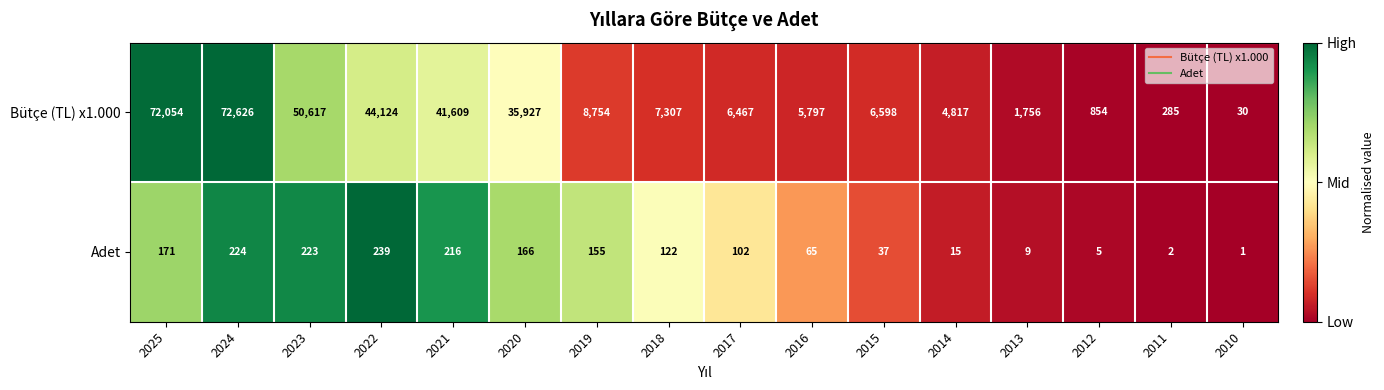

Where is Bütçe (TL) x1.000 nearest to the value 36328?

2020